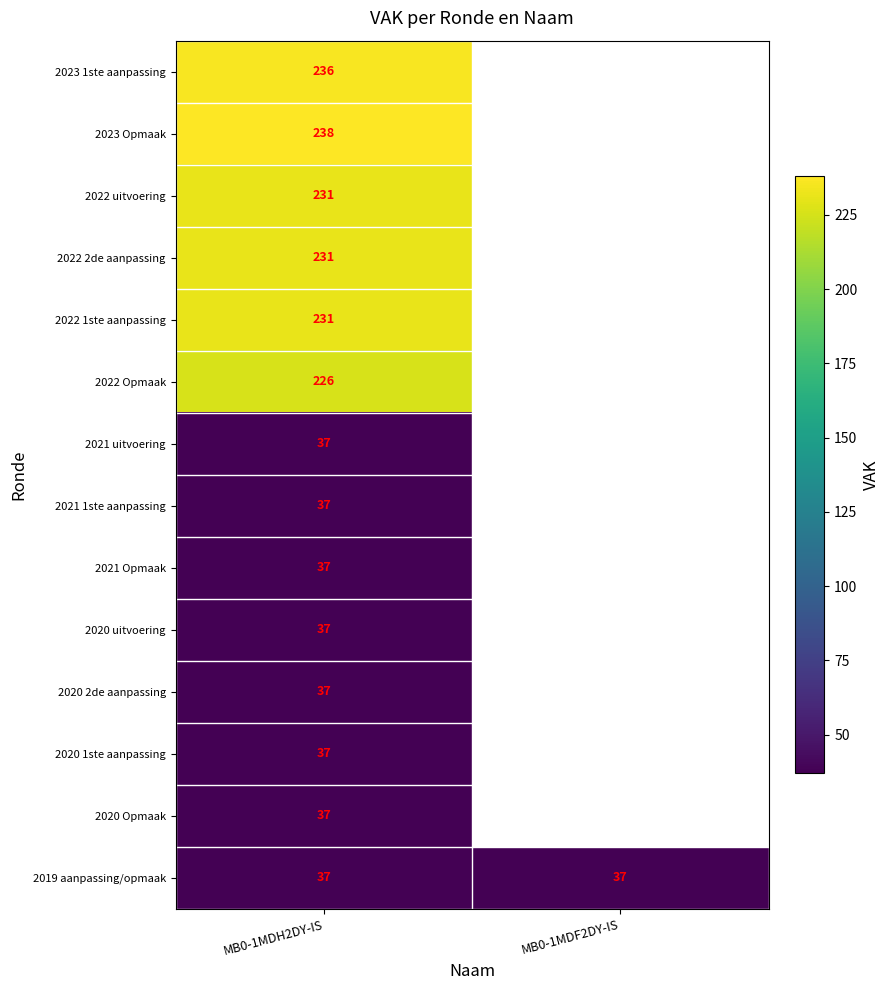

How many categories are shown in the chart?

2